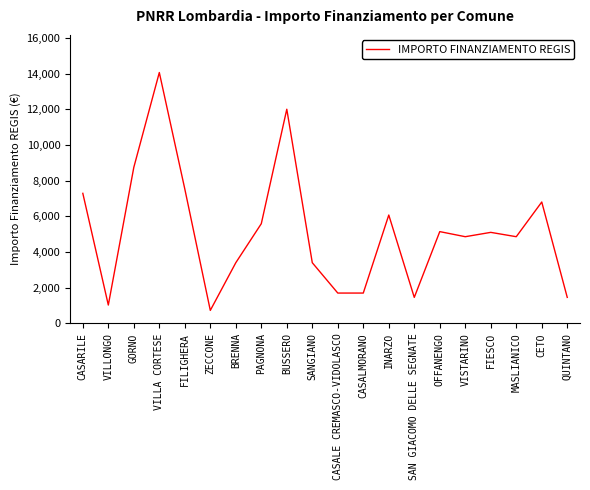

Read the value at VILLONGO, to the nearest 10.

1030